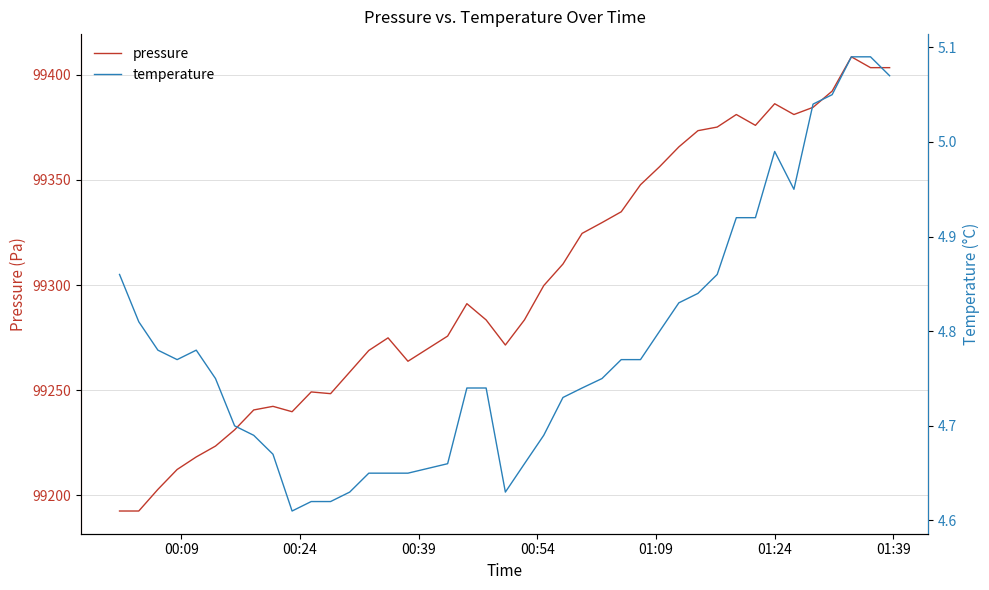

What is the lowest value of the pressure series?

99192.5